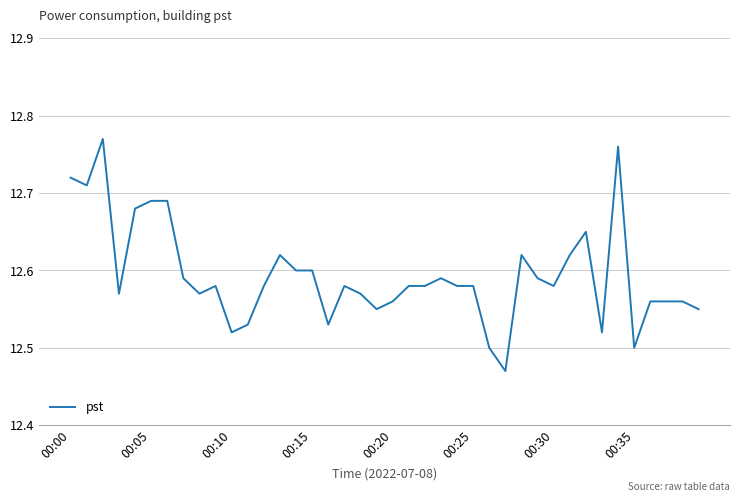

What is the sum of all values?

503.8